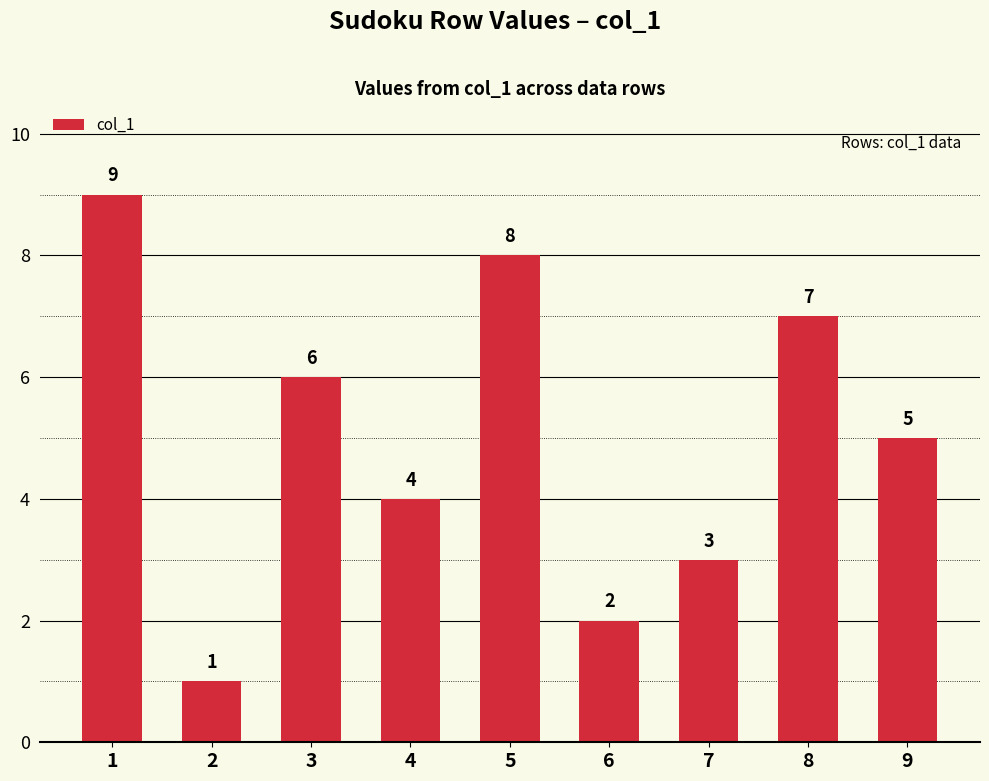

Rank the categories by value from highest to lowest.

1, 5, 8, 3, 9, 4, 7, 6, 2